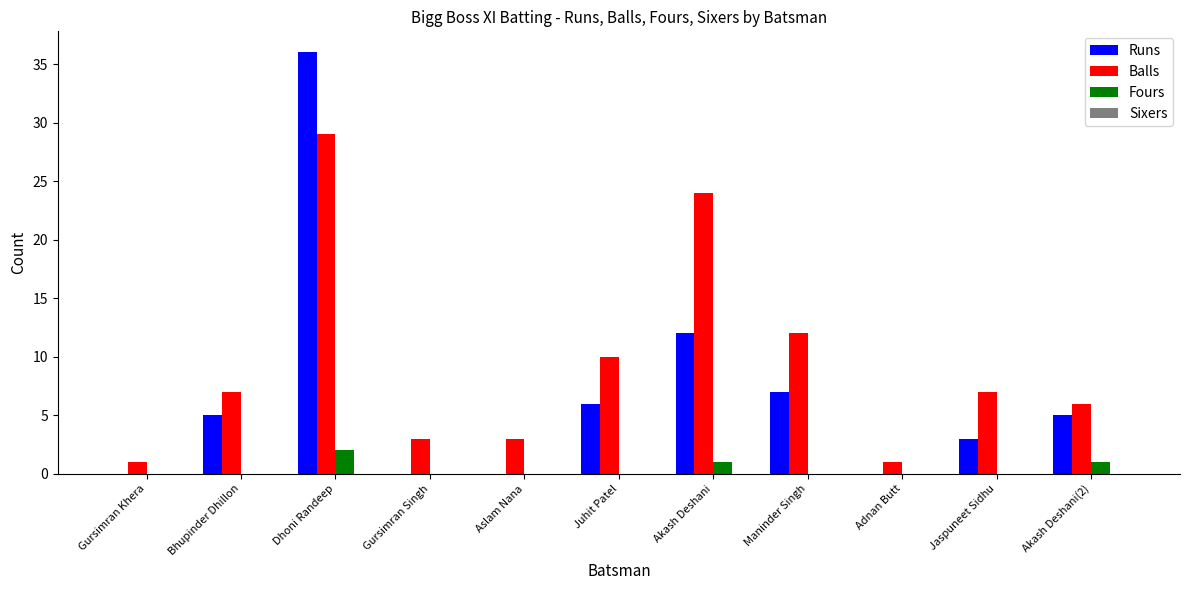

Is it true that Fours equals 0 at Gursimran Singh?

True